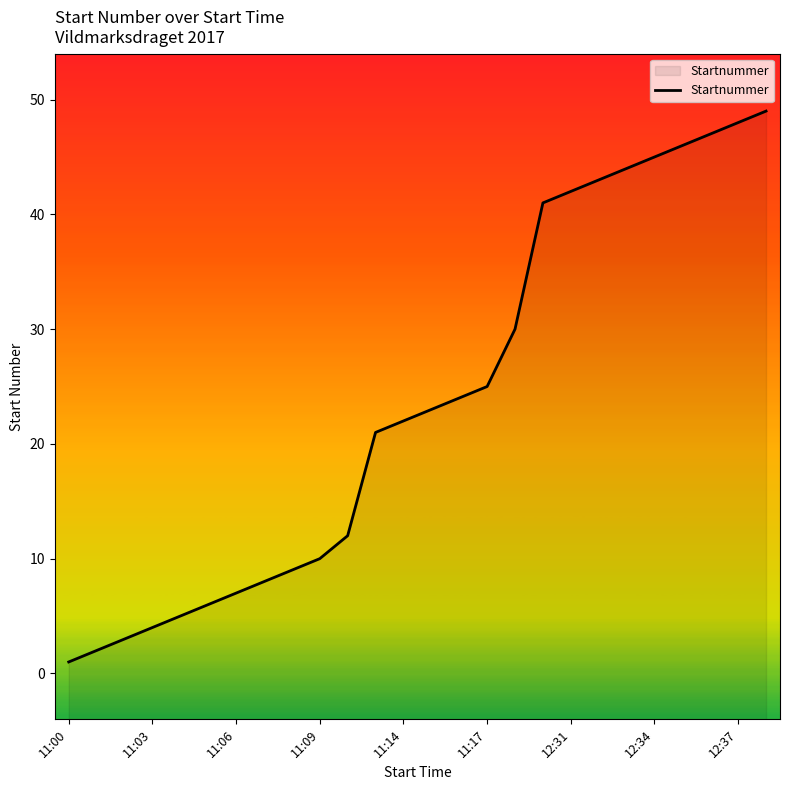

What is the greatest value displayed?

49